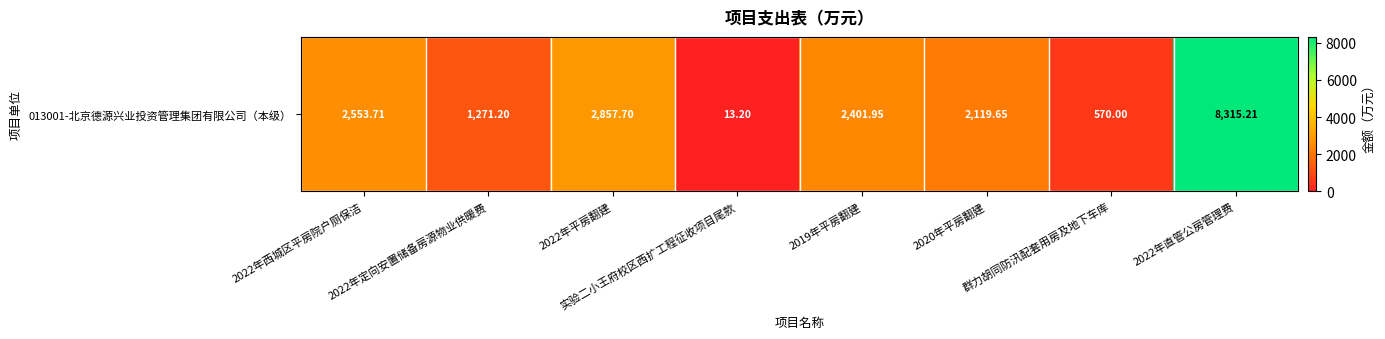

What is the difference between the values at 2022年定向安置储备房源物业供暖费 and 2020年平房翻建?

848.5